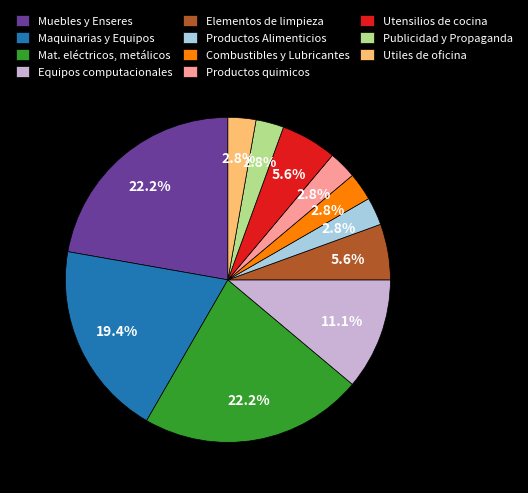

Approximately how many times larger is the value at Publicidad y Propaganda compared to Utiles de oficina?

1.0